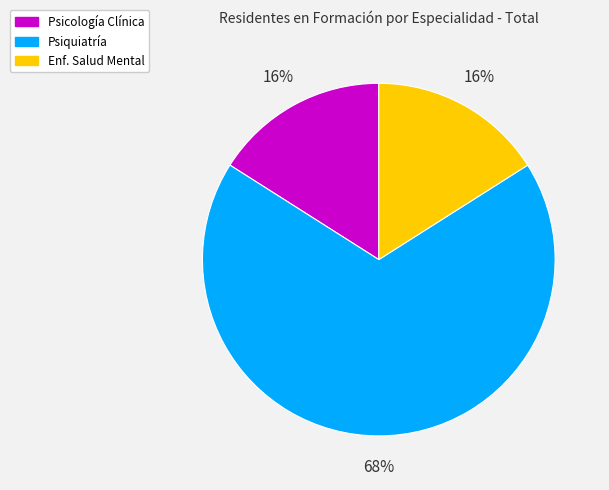

What is the largest slice in the pie chart?

Psiquiatría